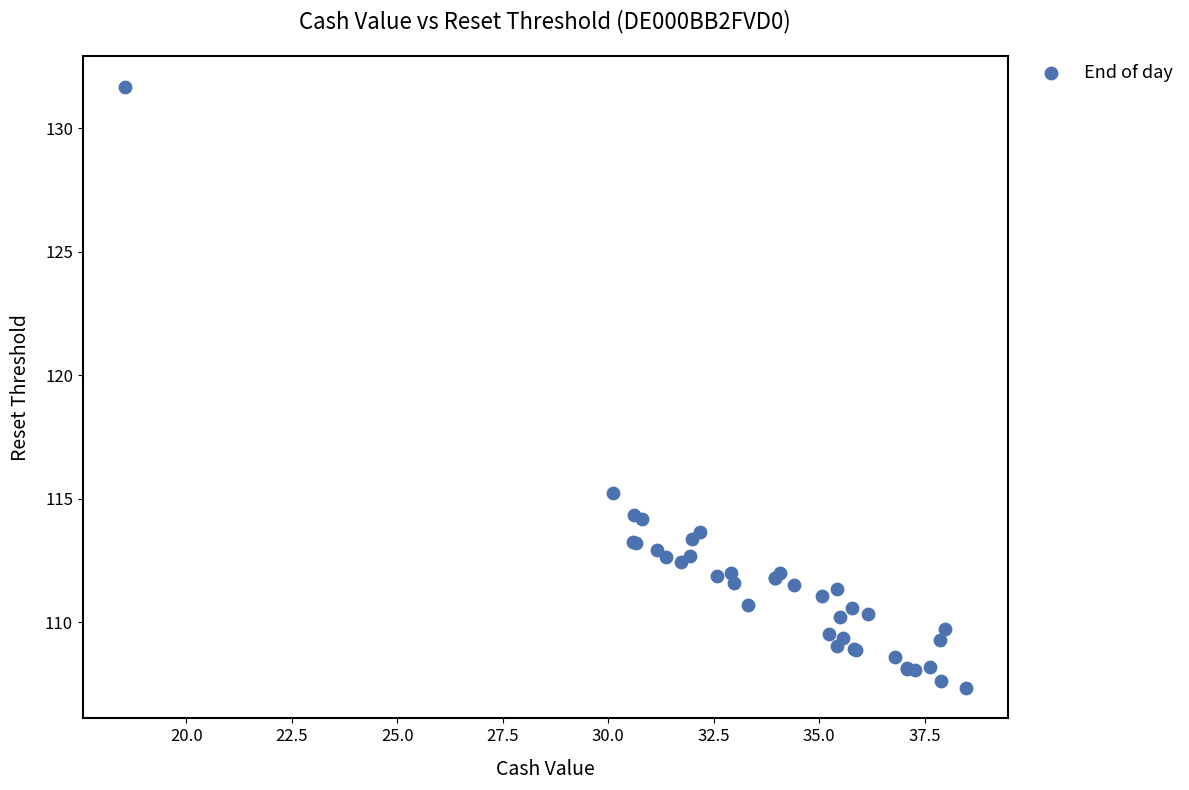

What Y value in the scatter plot is closest to 119?

115.2